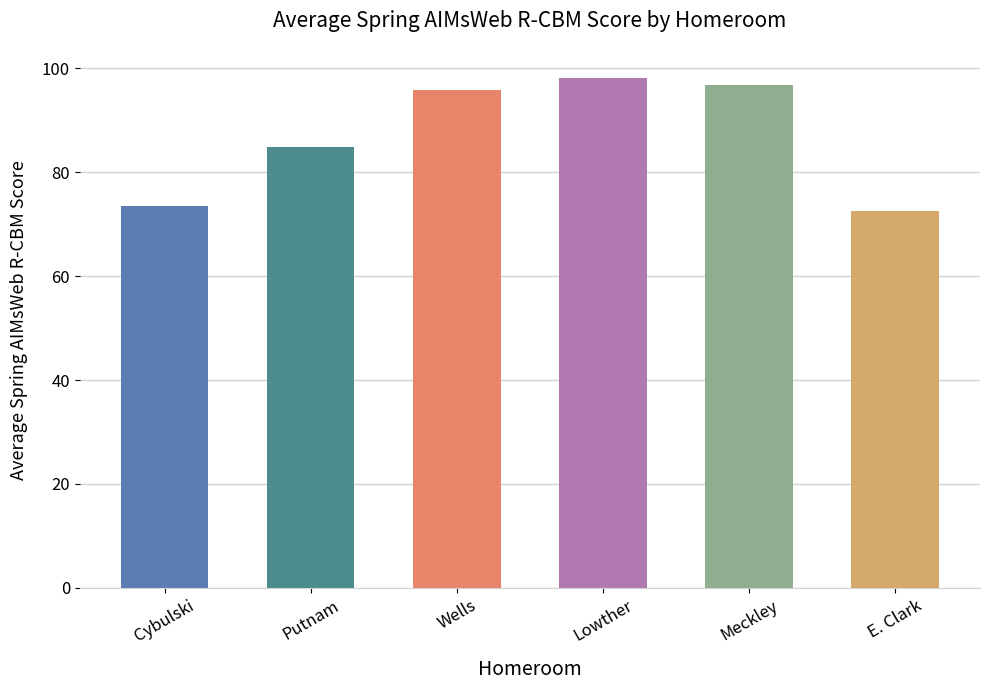

How many bars are there in total?

6